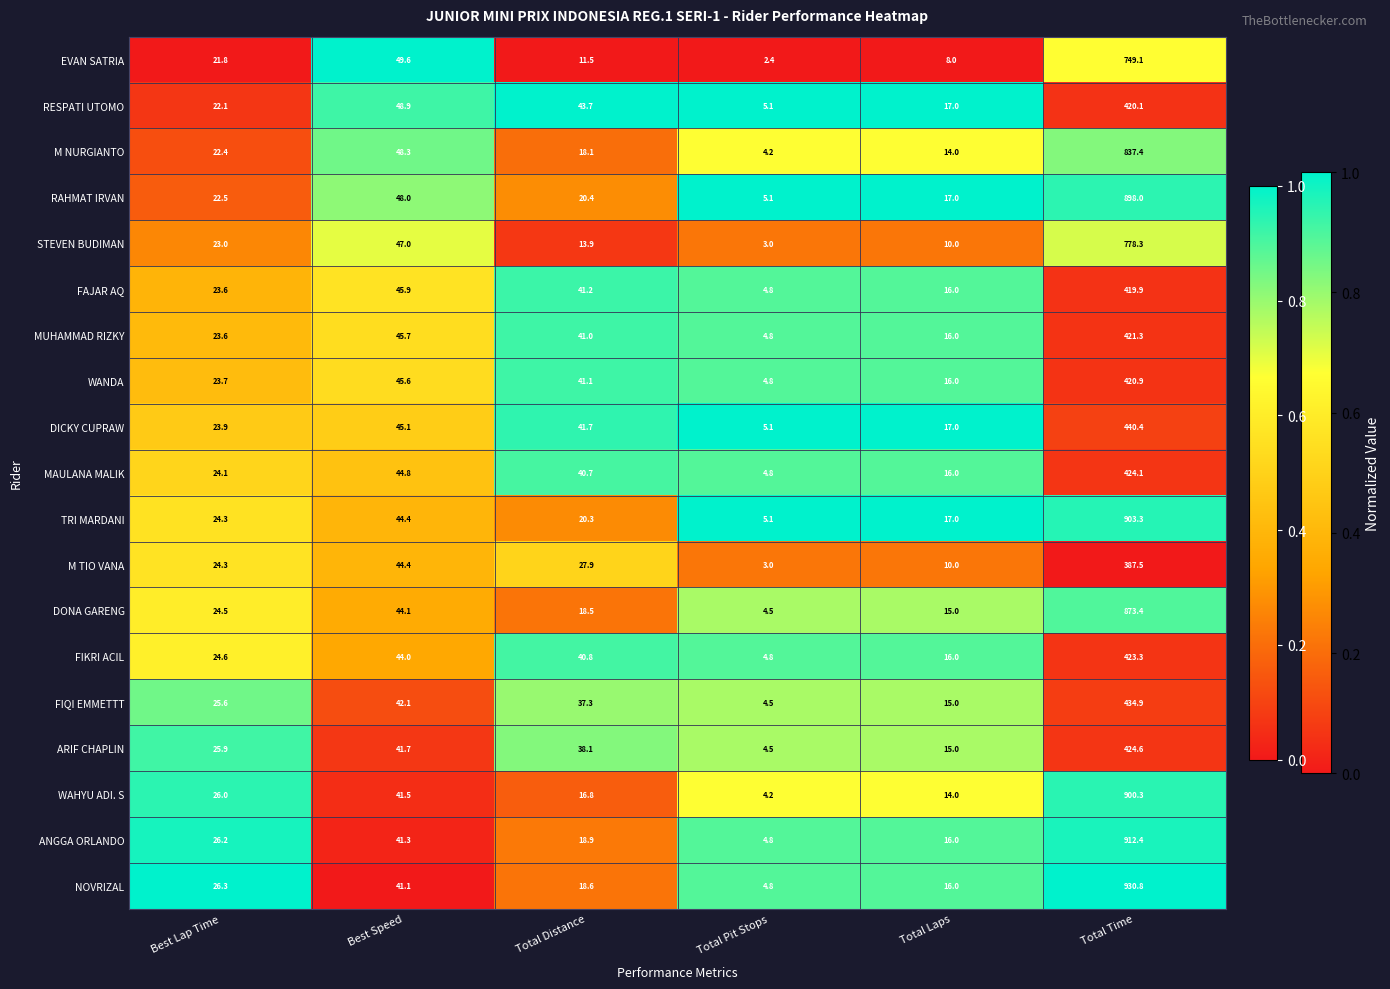

What is the average value of the WANDA series?

92.0